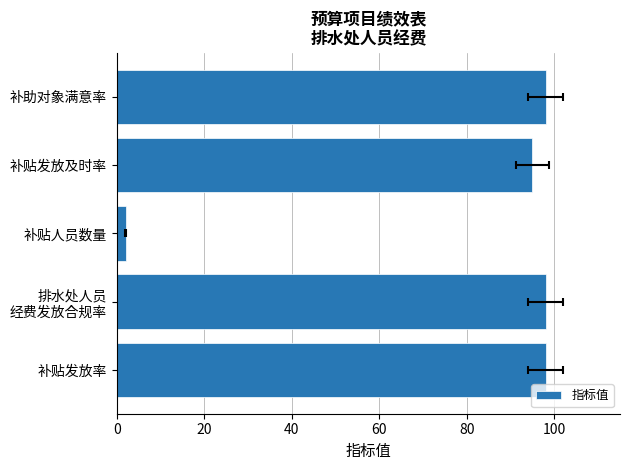

What is the difference between the second highest and minimum values?

96